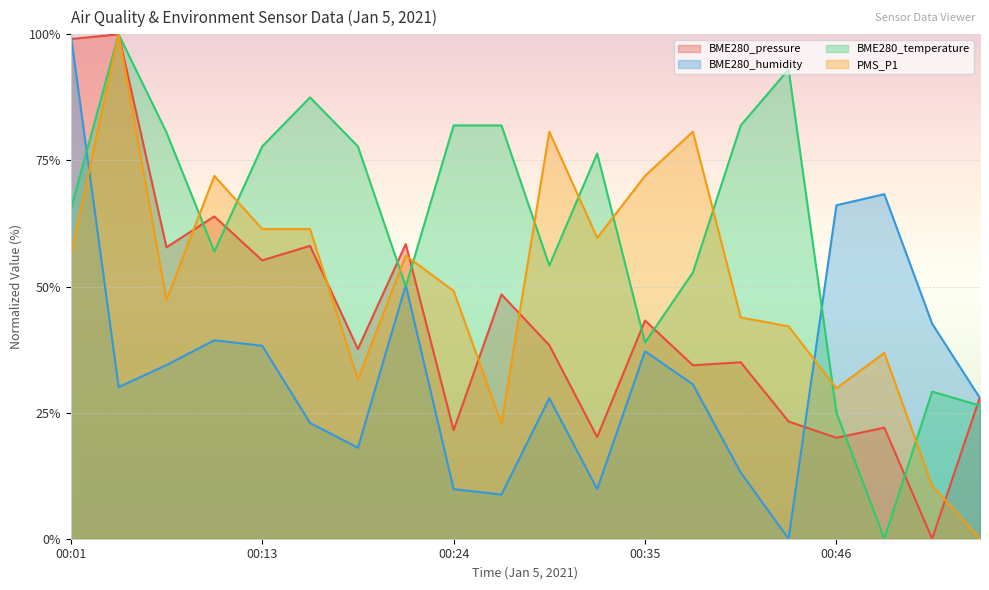

The value of BME280_humidity at 00:32 is 5.6. True or false?

False